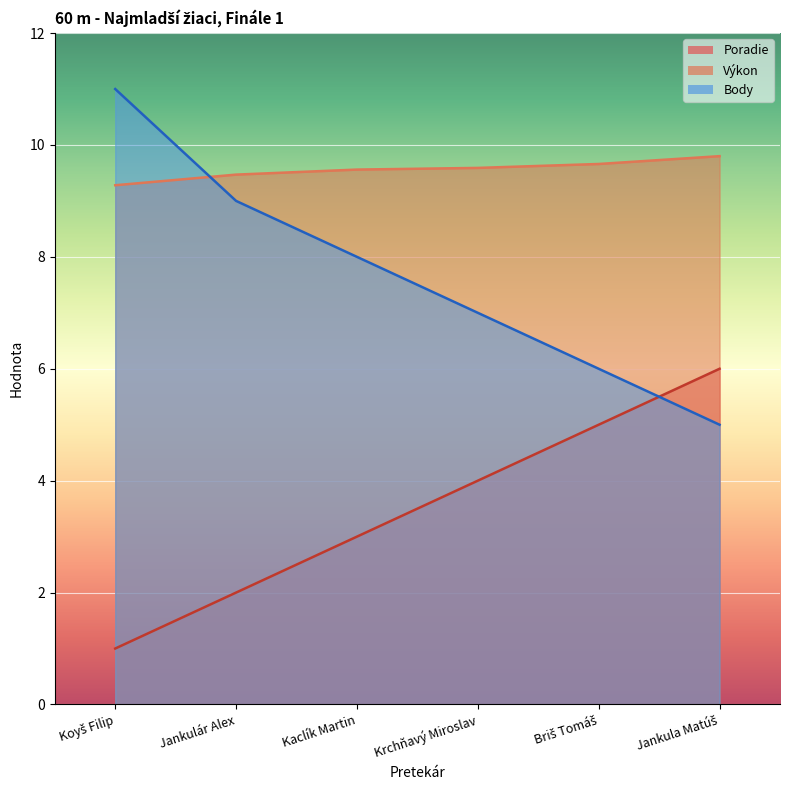

List the labels in order of Výkon value, smallest first.

Koyš Filip, Jankulár Alex, Kaclík Martin, Krchňavý Miroslav, Briš Tomáš, Jankula Matúš